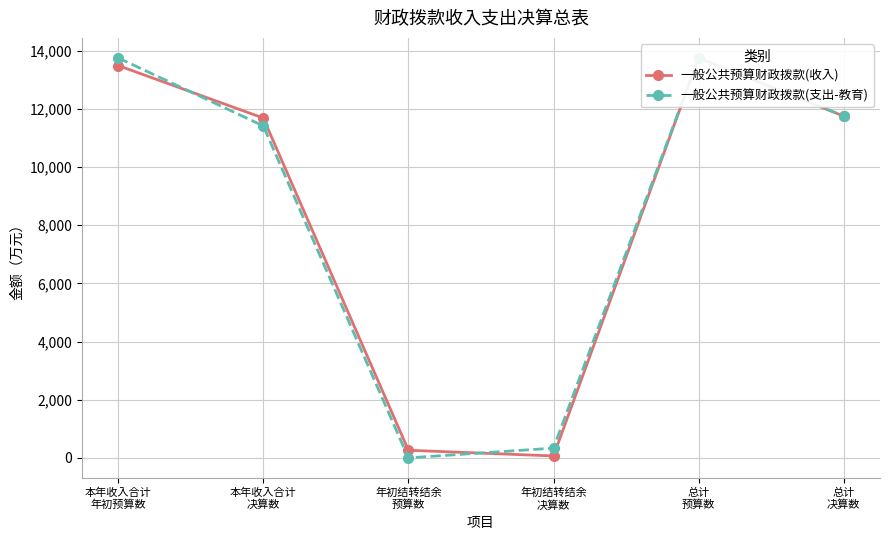

How many categories are shown in the chart?

6